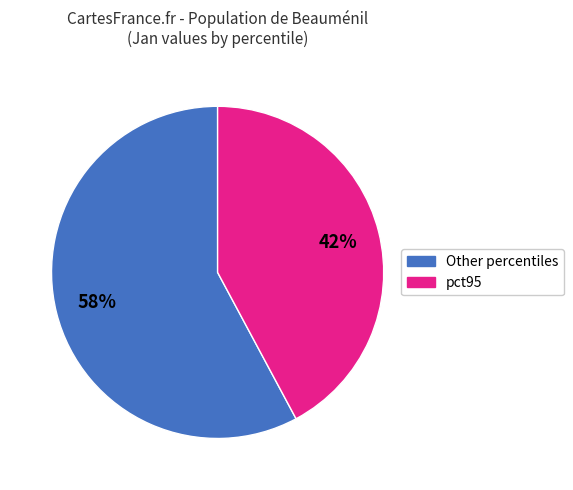

Is there any slice that represents more than half of the pie?

Yes